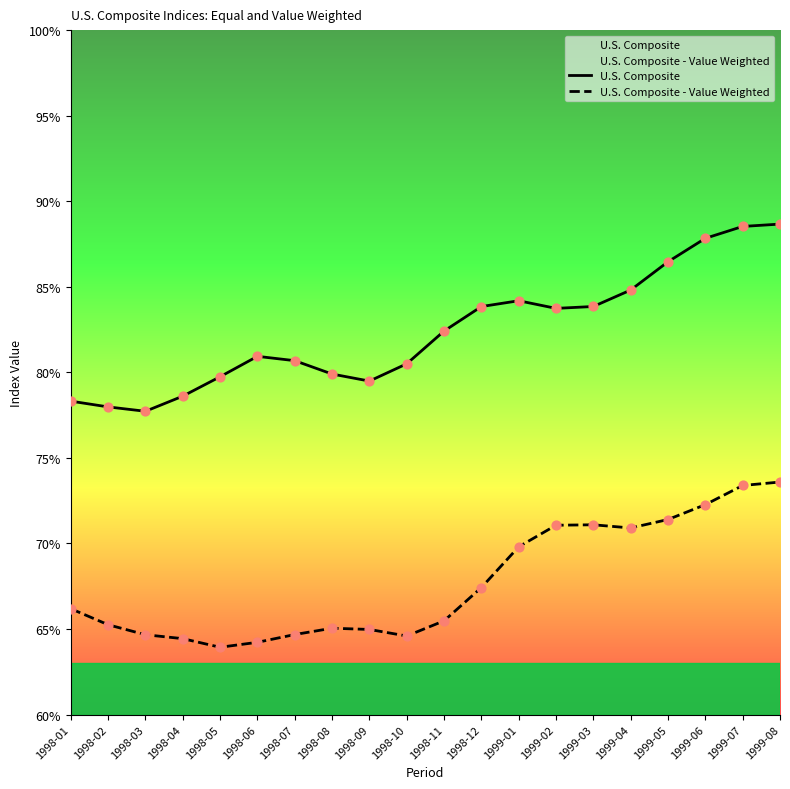

What is the total value across all series at 1998-05?

143.7